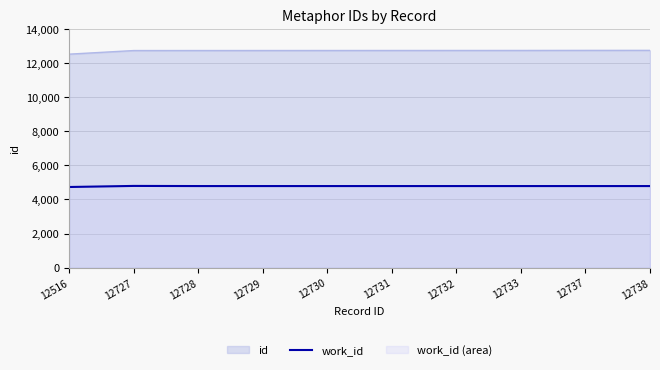

How many distinct data groups are displayed?

2